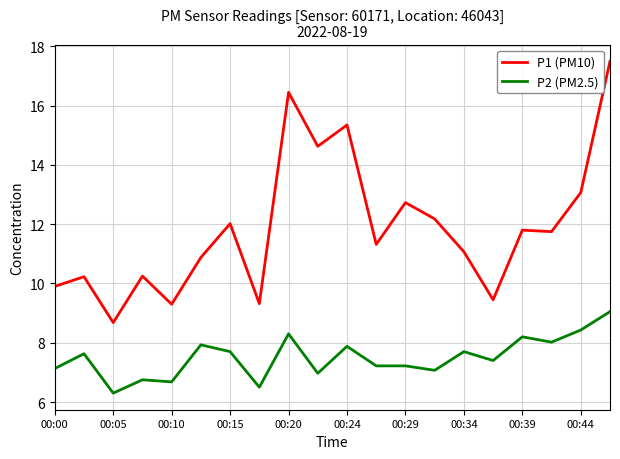

List the series in order of their overall mean, highest first.

P1 (PM10), P2 (PM2.5)